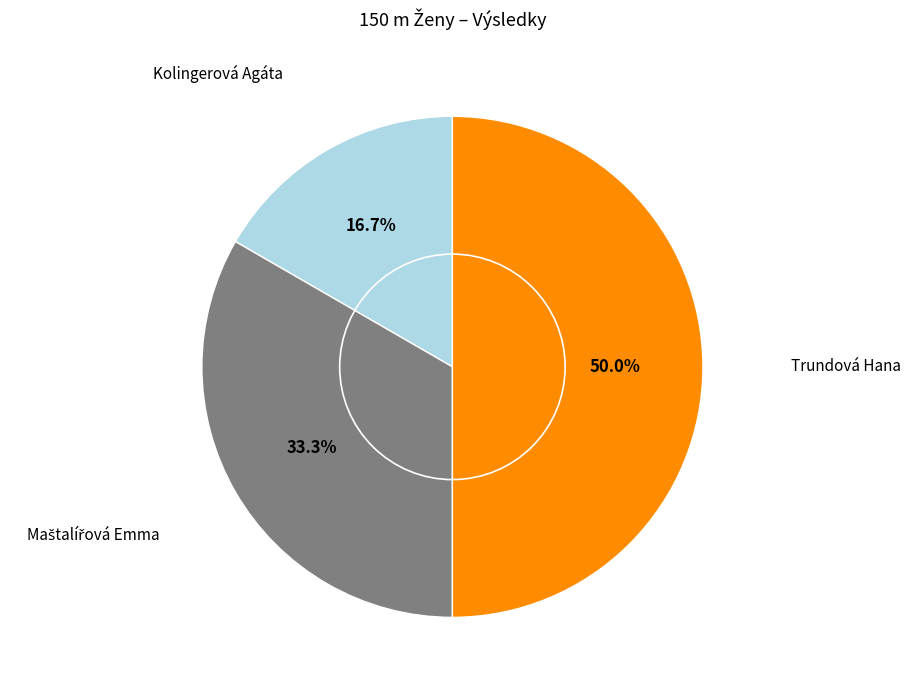

Is the sum of Kolingerová Agáta and Trundová Hana greater than half?

Yes